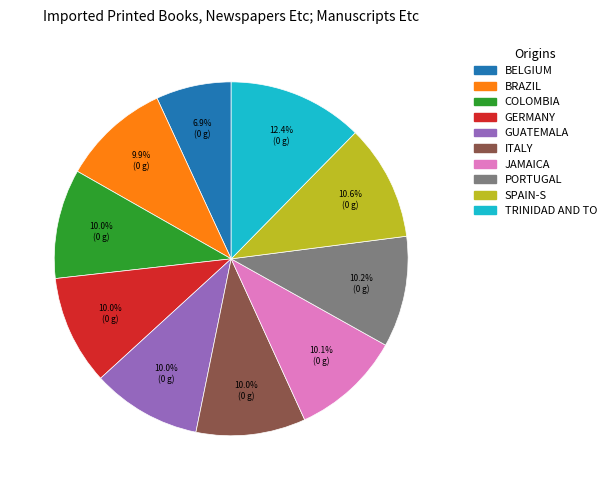

Does any single category account for the majority?

No